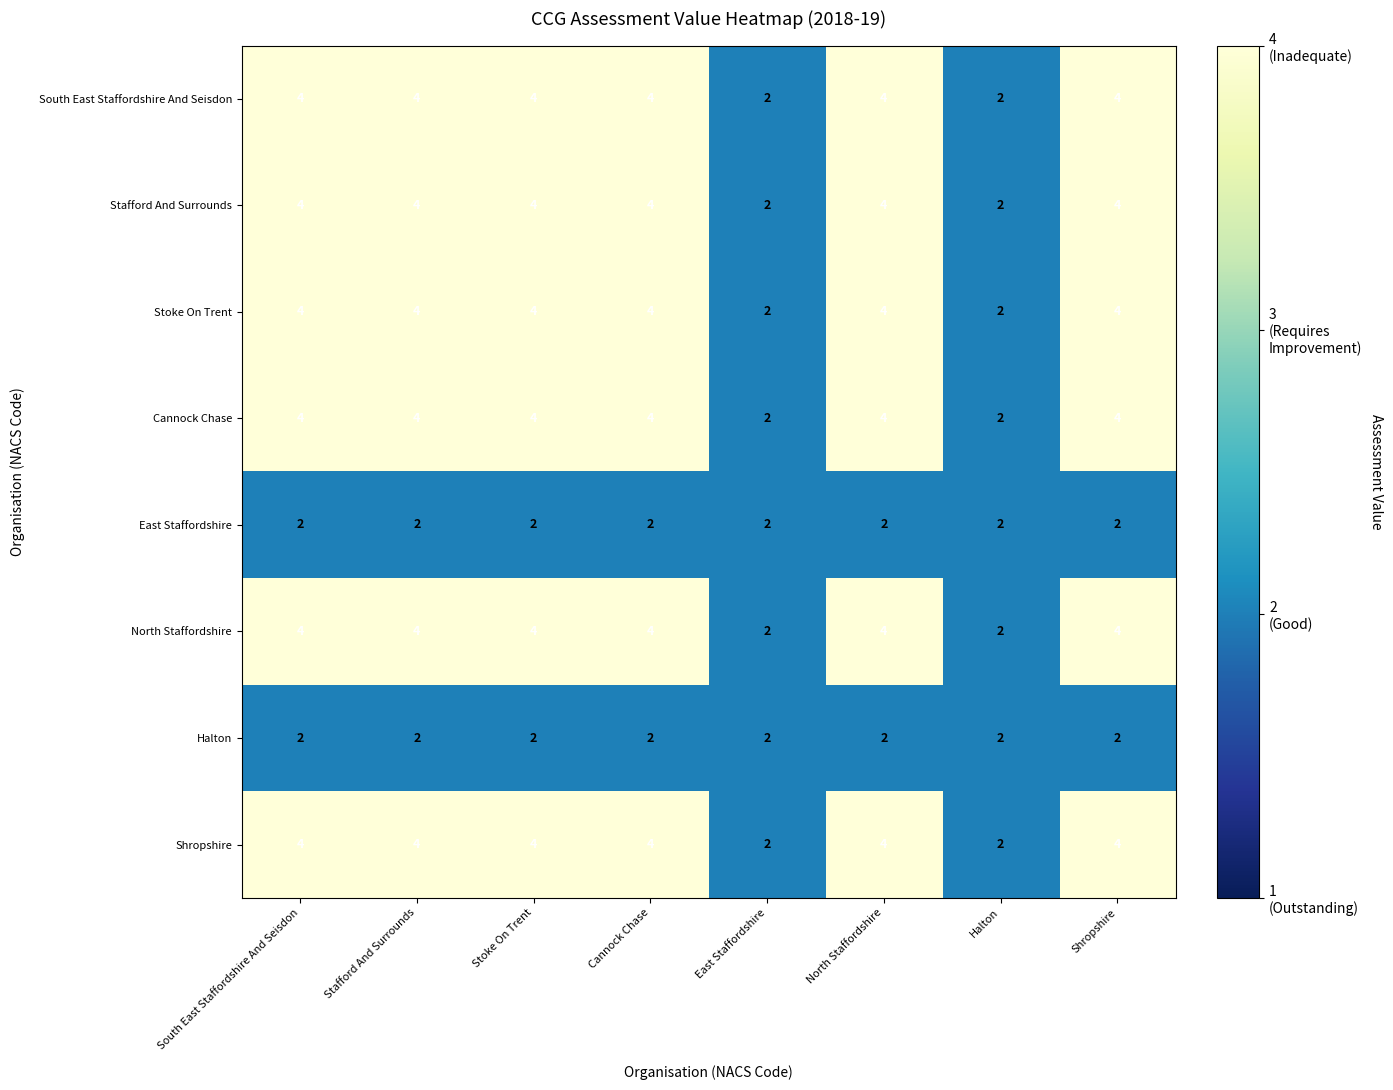

How many South East Staffordshire And Seisdon values are between 4 and 5?

6